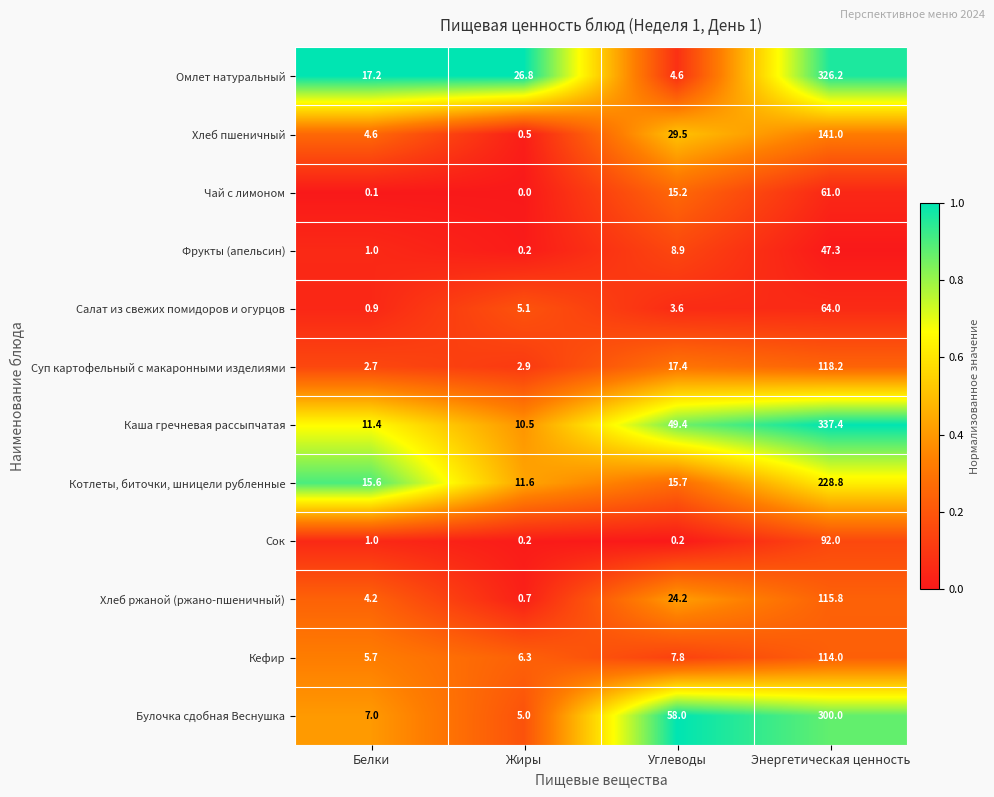

Is it true that Каша гречневая рассыпчатая equals 337.4 at Энергетическая ценность?

True